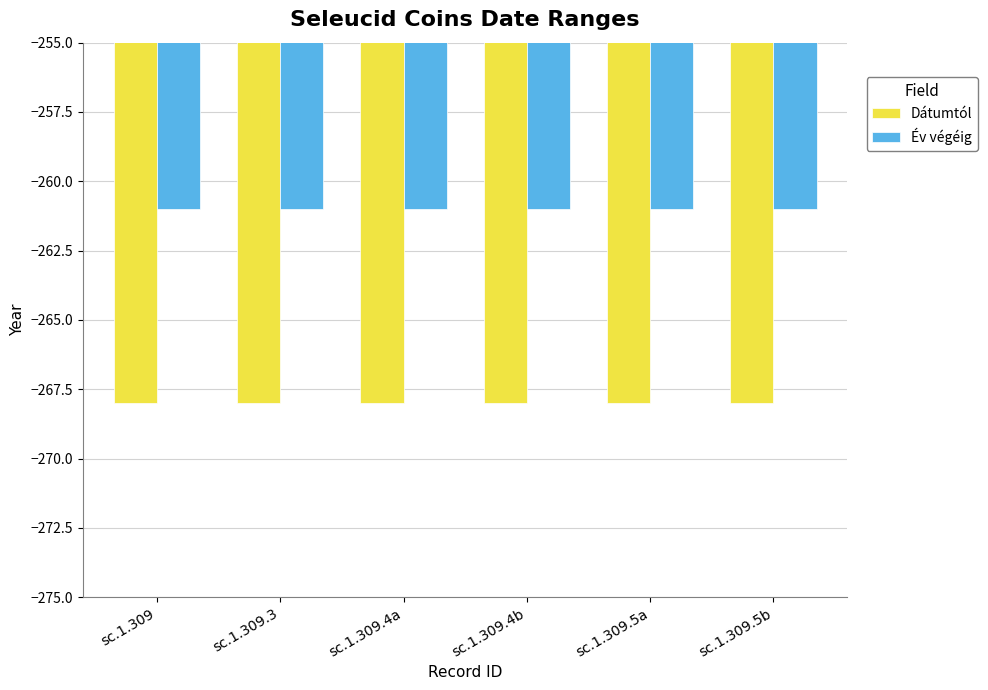

What is the sum of all Év végéig values?

-1566